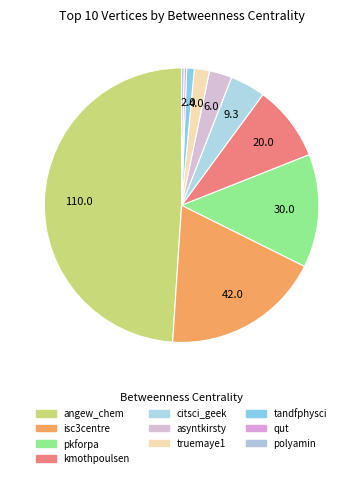

What is the change in value from angew_chem to pkforpa?

-80.0